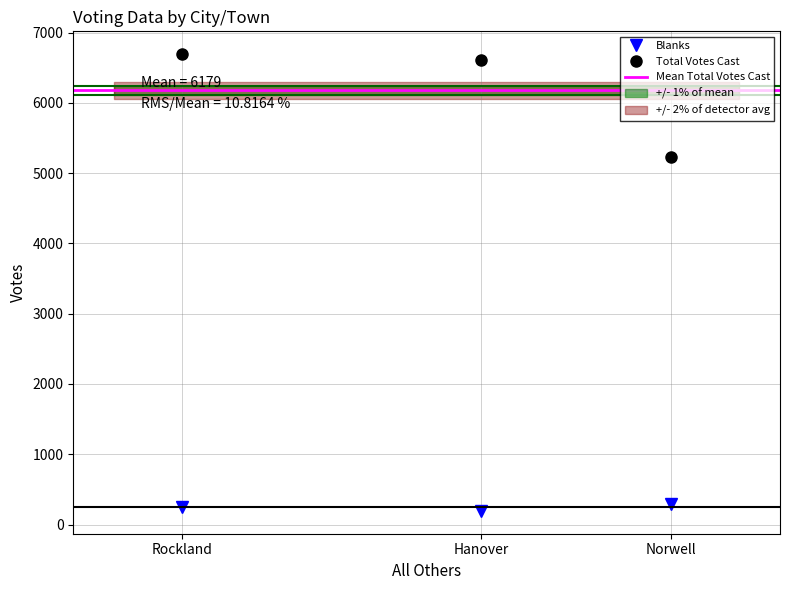

What is the spread (max minus min) of values at Hanover?

6416